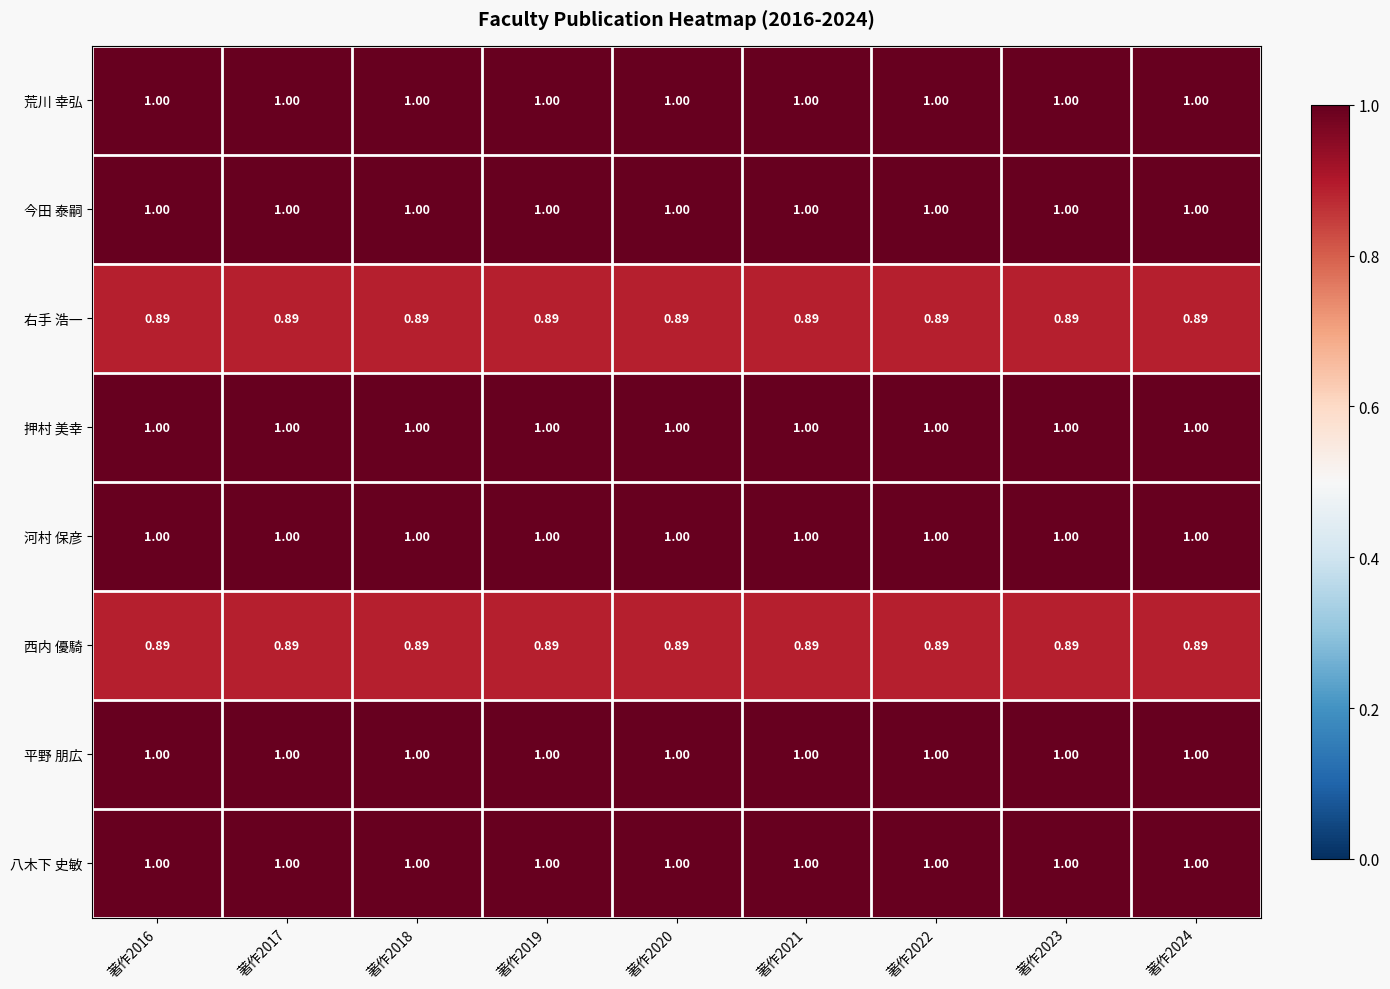

What is the spread (max minus min) of values at 著作2018?

0.1